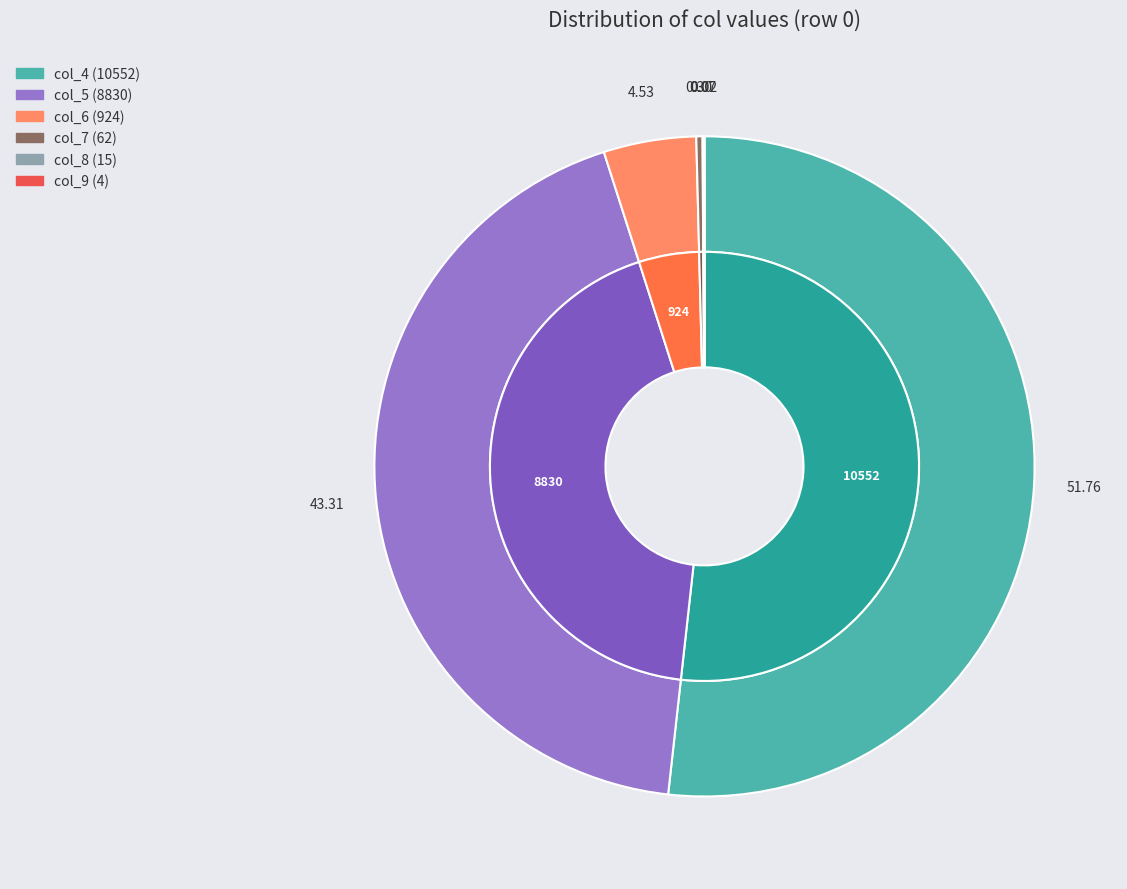

Which slice is the largest?

col_4 (10552)